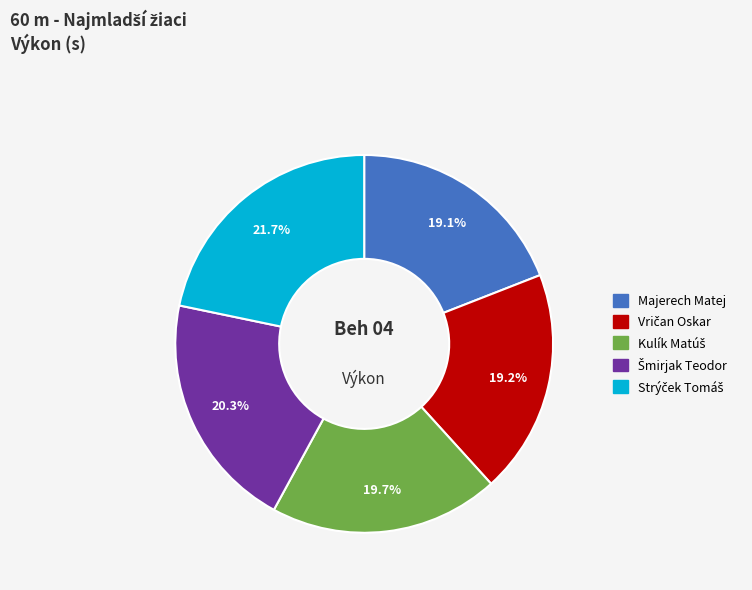

How many segments does this pie chart have?

5